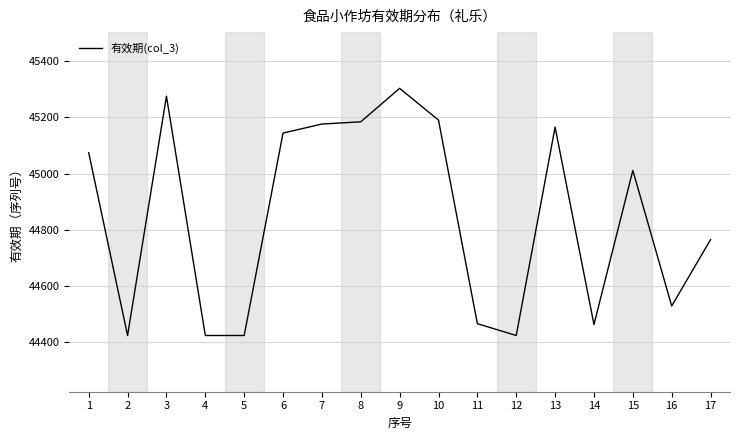

The chart shows a value of 75276 at 6. True or false?

False